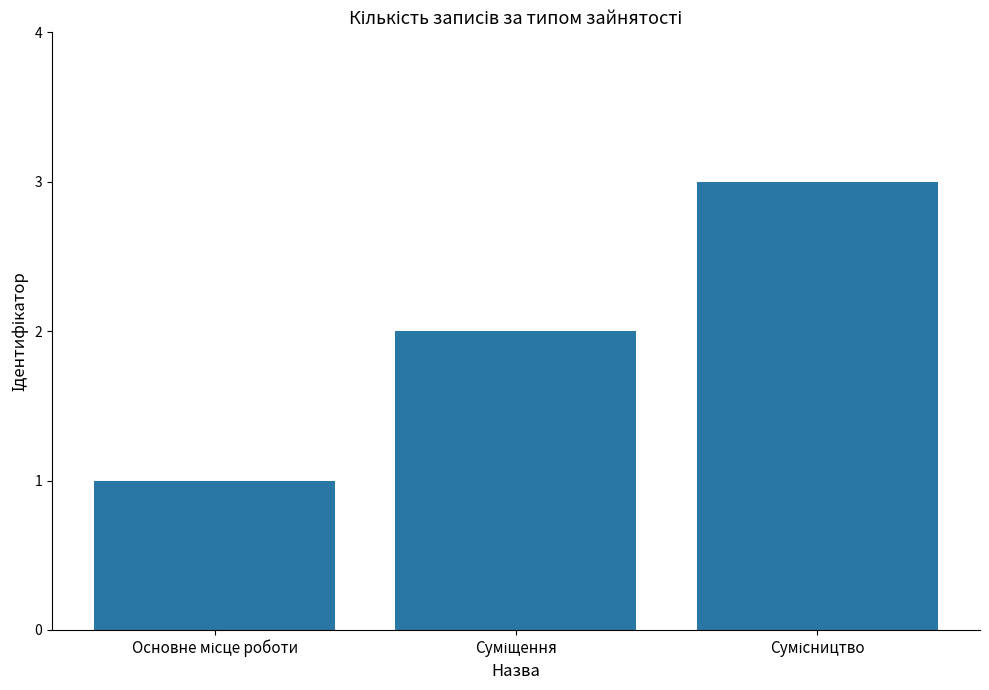

What is the greatest value displayed?

3